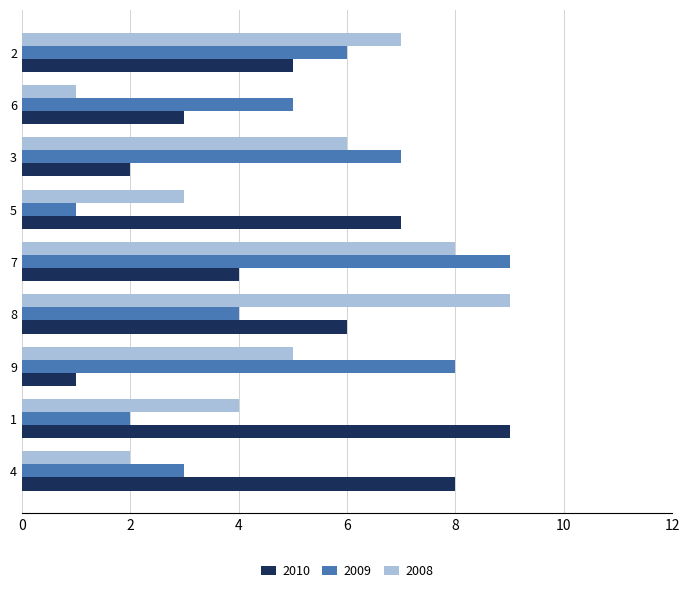

What is the difference between the maximum and minimum values in the 2009 series?

8